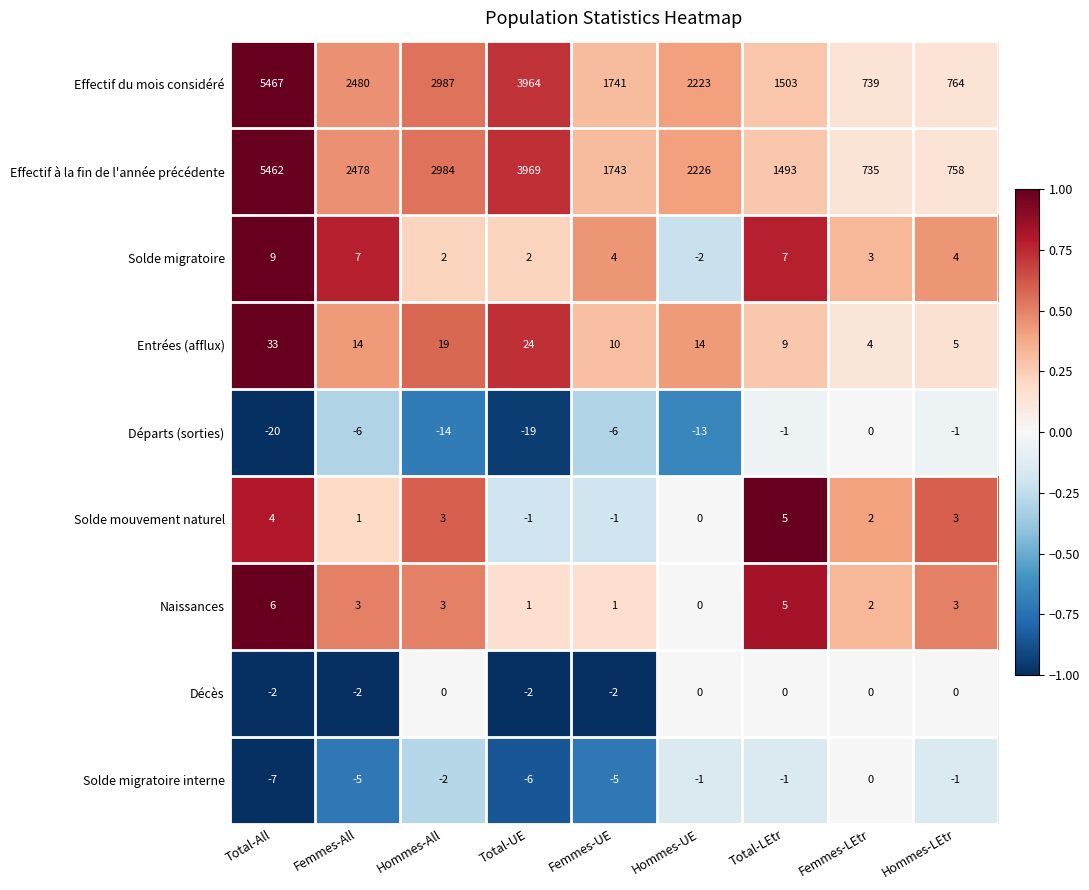

What is the sum of the Solde migratoire values at Femmes-LEtr and Total-UE?

5